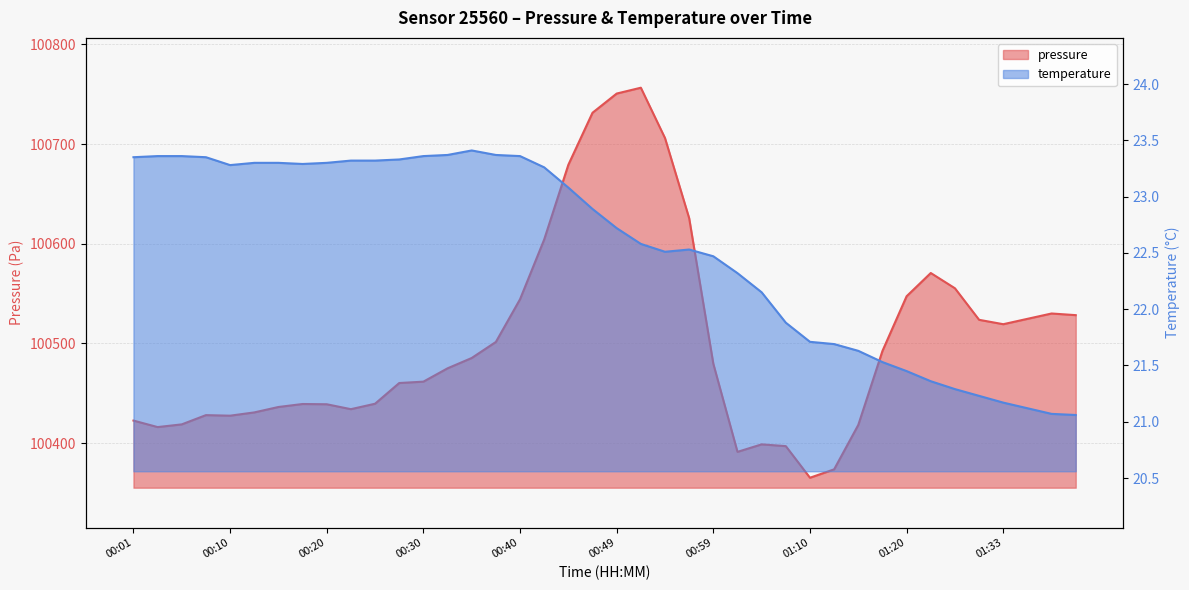

Count the number of data series in this chart.

2